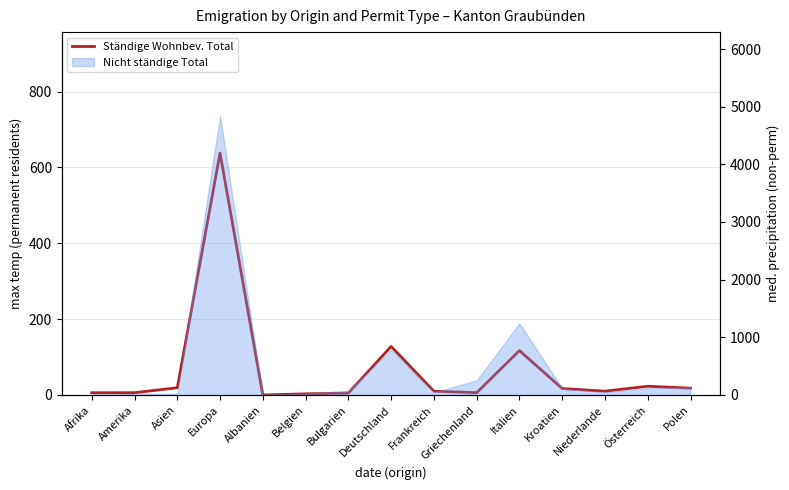

List the labels in order of value, smallest first.

Albanien, Belgien, Bulgarien, Afrika, Amerika, Griechenland, Frankreich, Niederlande, Kroatien, Polen, Asien, Österreich, Italien, Deutschland, Europa